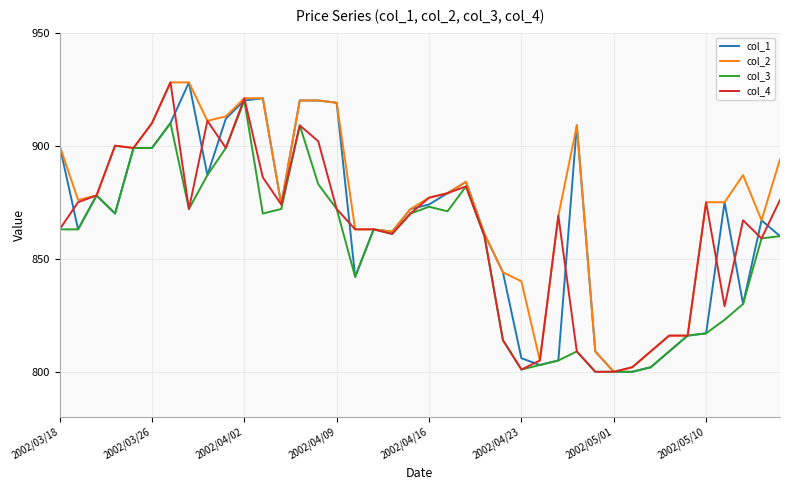

What is the highest value of the col_4 series?

928